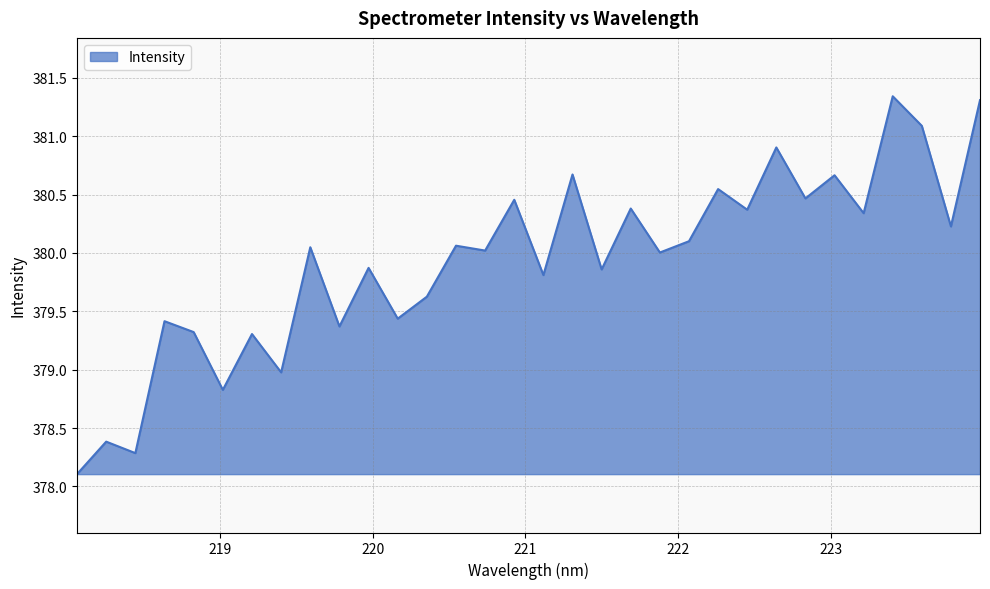

What is the maximum value shown in the chart?

381.3